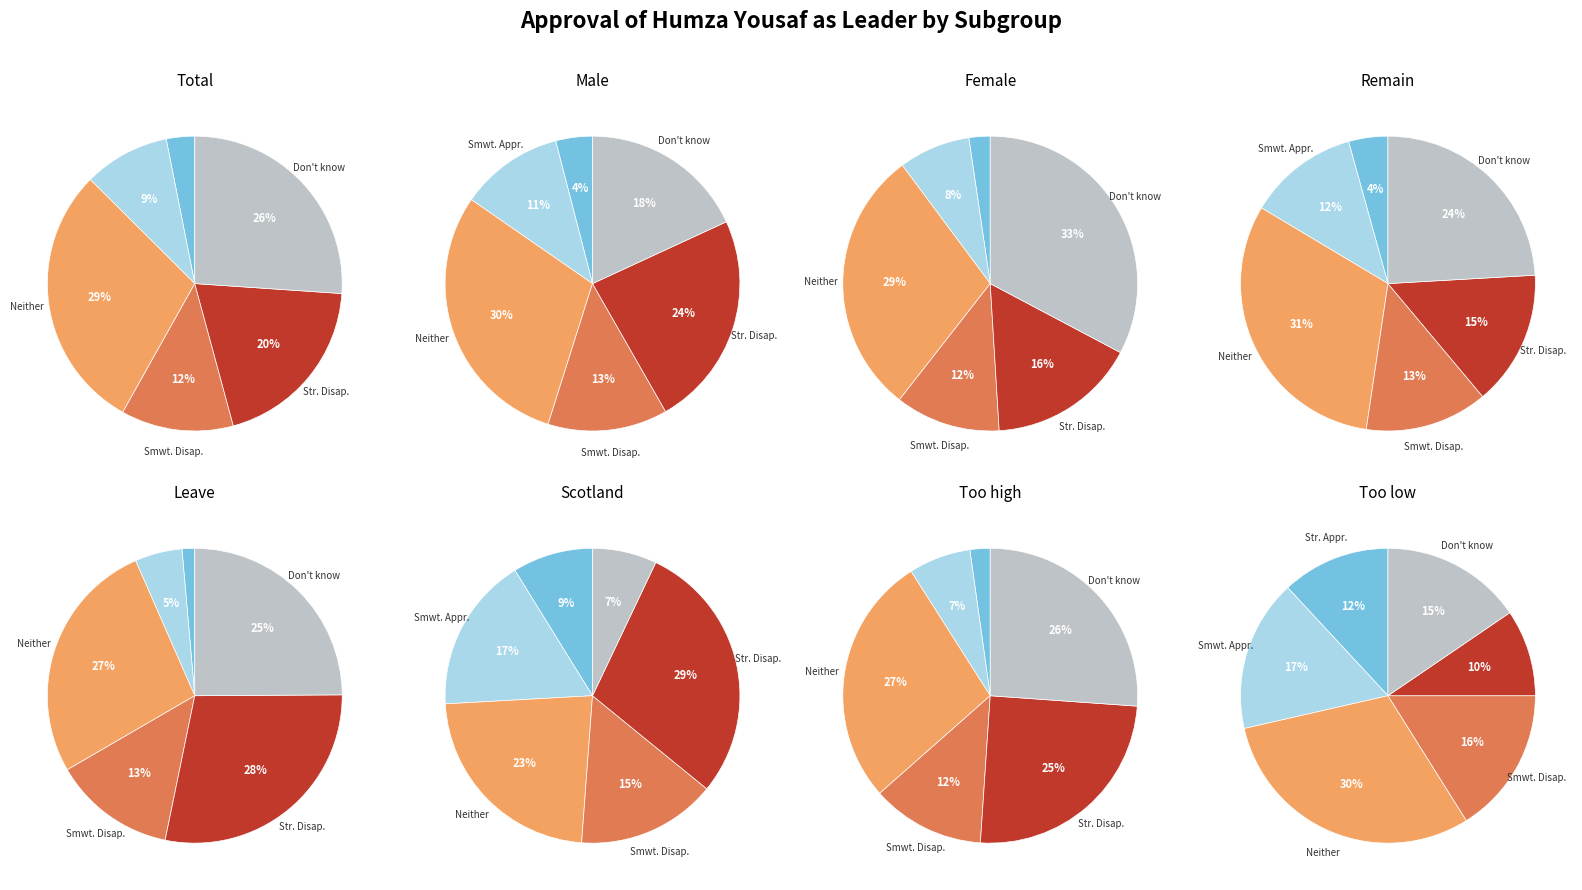

Which category has the smallest portion of the pie?

Strongly approve